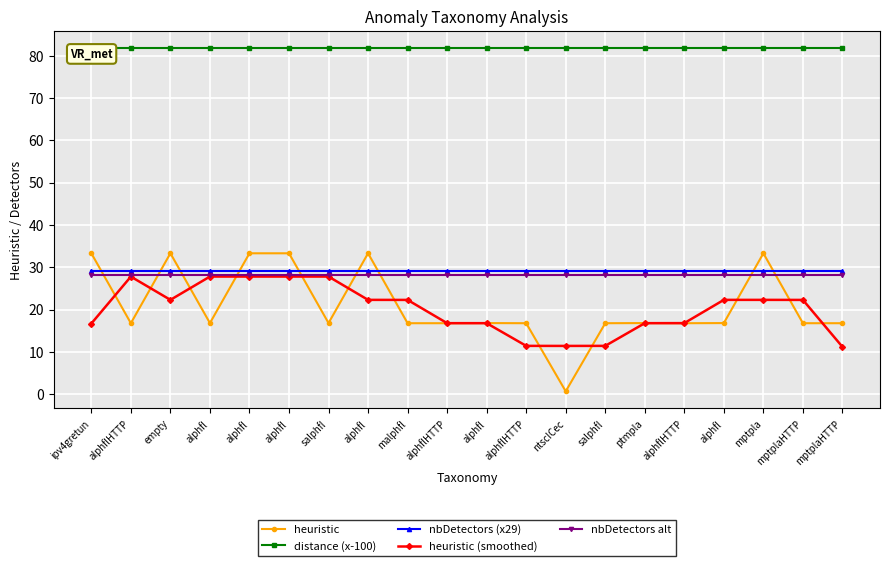

How many series are shown in this chart?

5